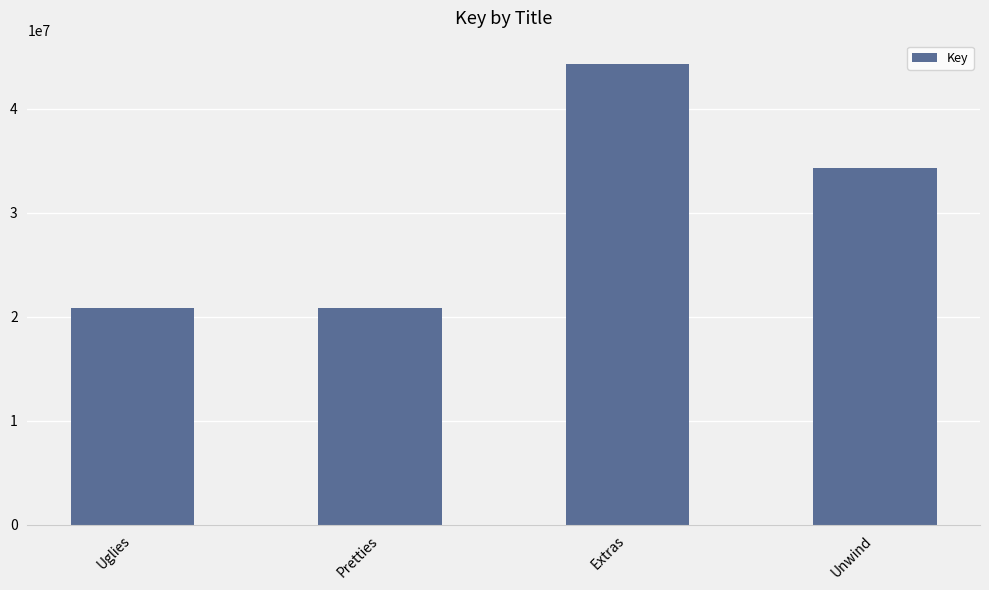

What is the value of the 2nd bar from the left?

20870075